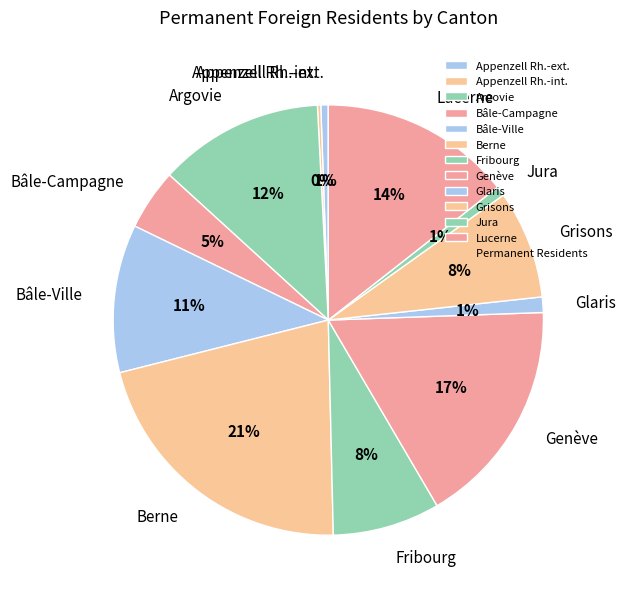

To the nearest percent, what percentage of the pie is Fribourg?

8%